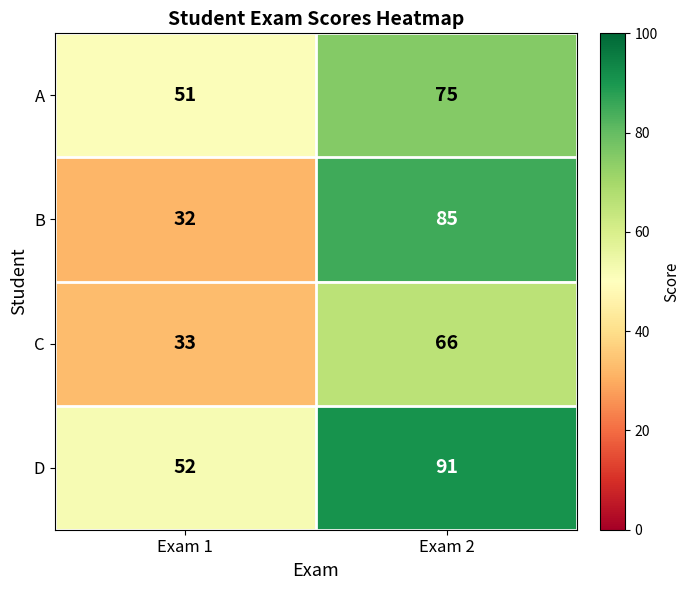

Which series has the largest range (max minus min)?

B